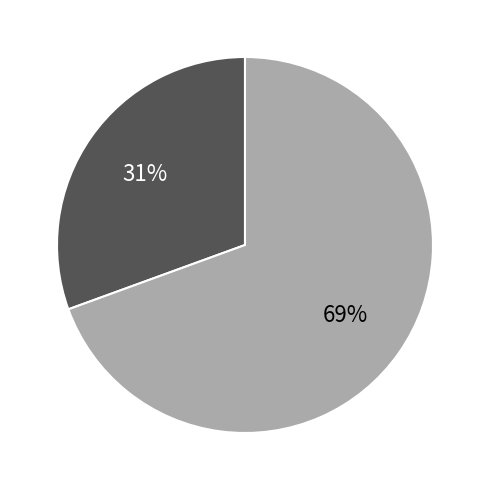

Is there any slice that represents more than half of the pie?

Yes